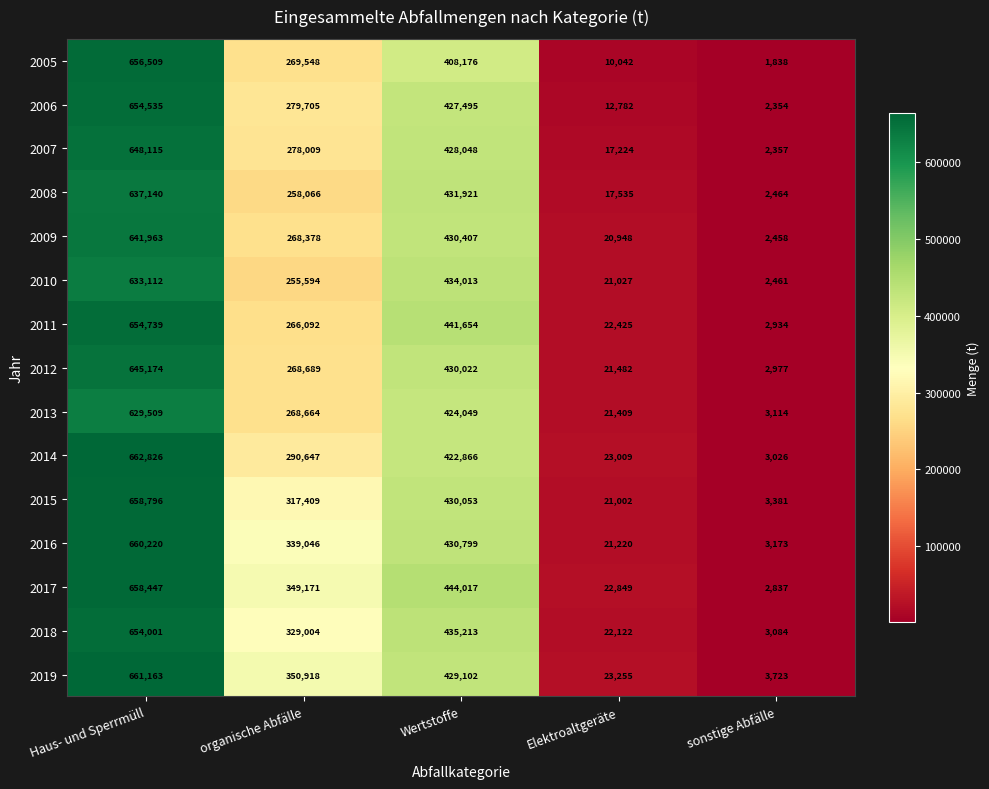

Which series has the largest total across all categories?

2017